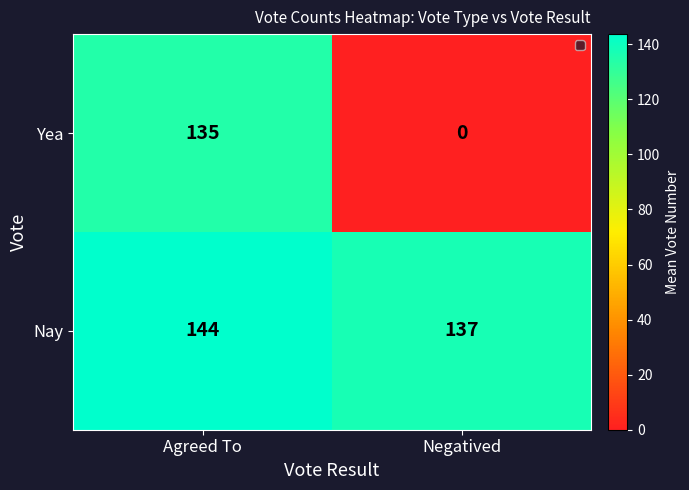

Reading right to left, list all the values displayed in this chart.

Yea: Negatived=0	Agreed To=135
Nay: Negatived=137	Agreed To=144